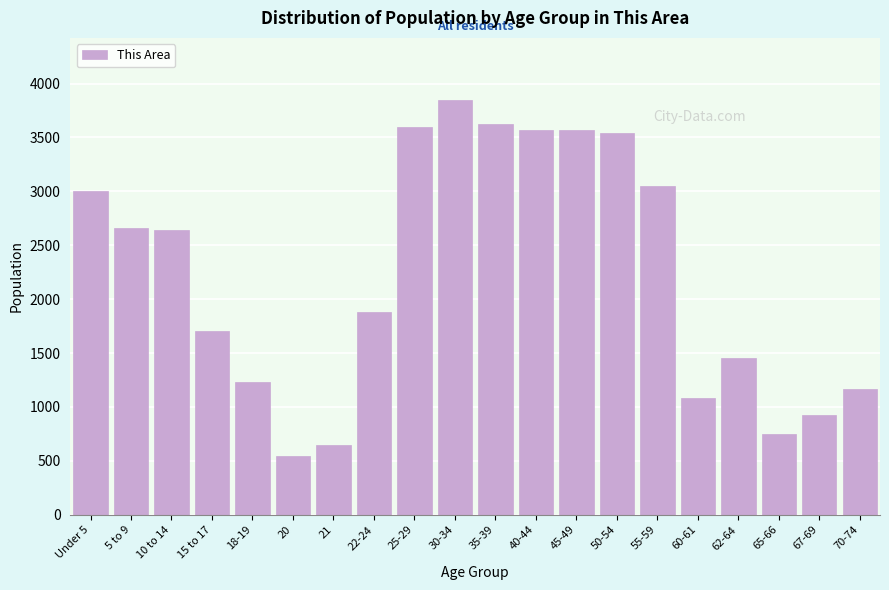

What value does the data have at 5 to 9?

2657